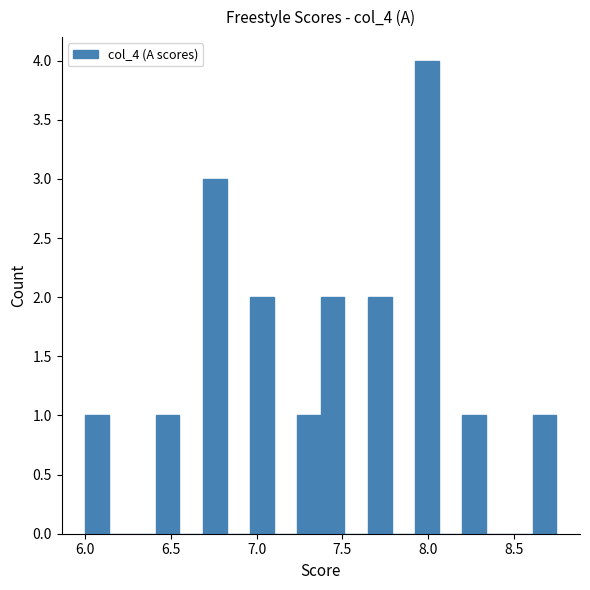

Read against the x-axis, roughly where is the centre of the tallest bar?

8.00